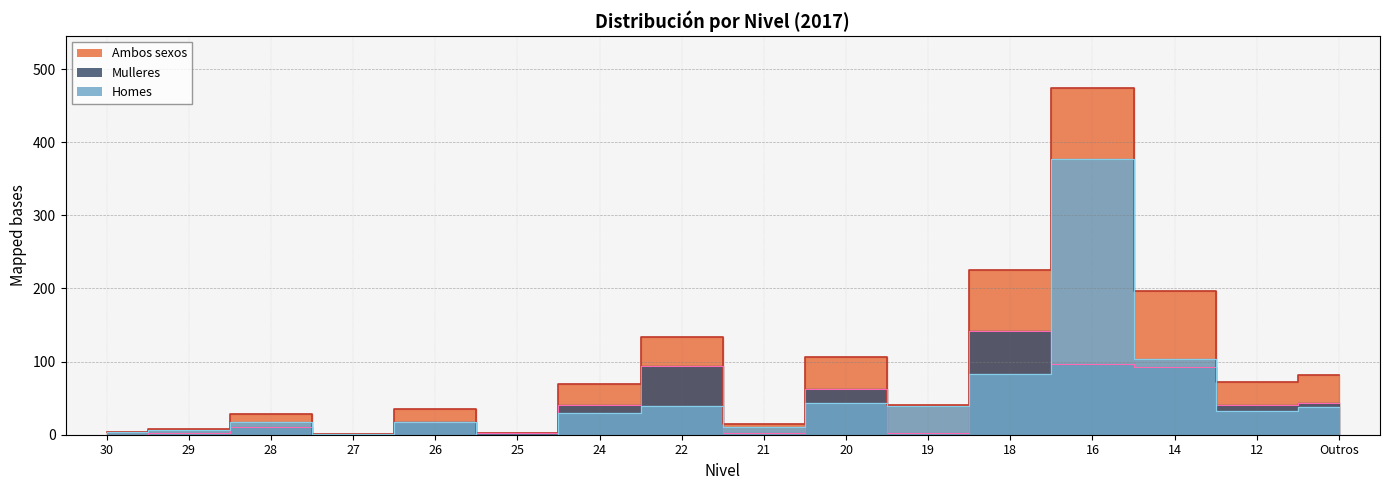

What is the greatest value displayed?

474